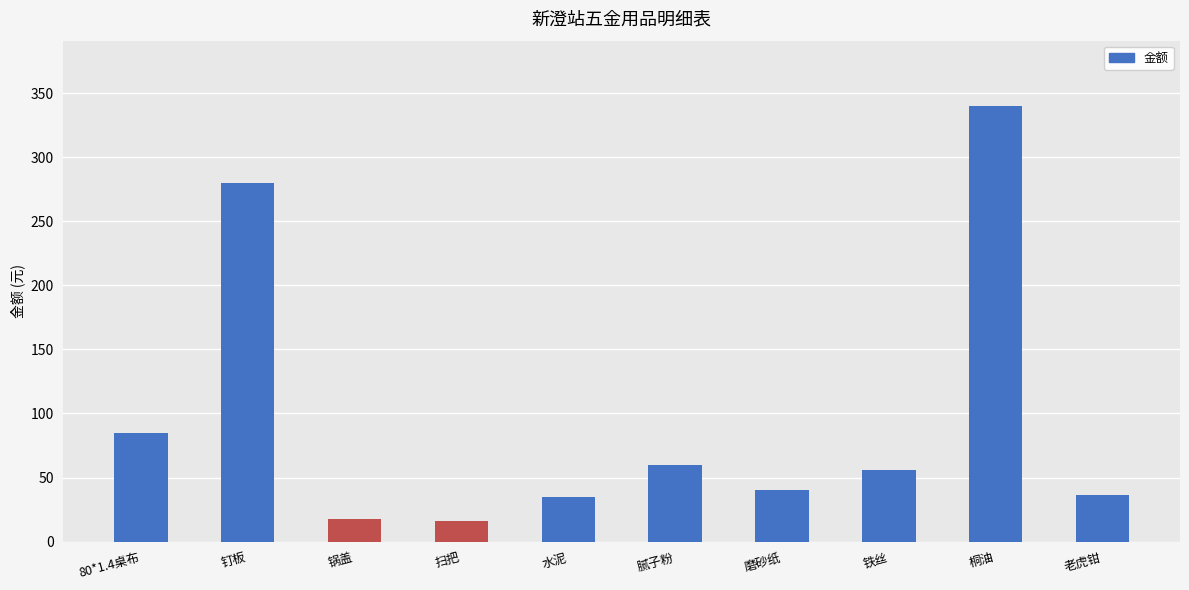

Which category has the highest value across all series?

桐油